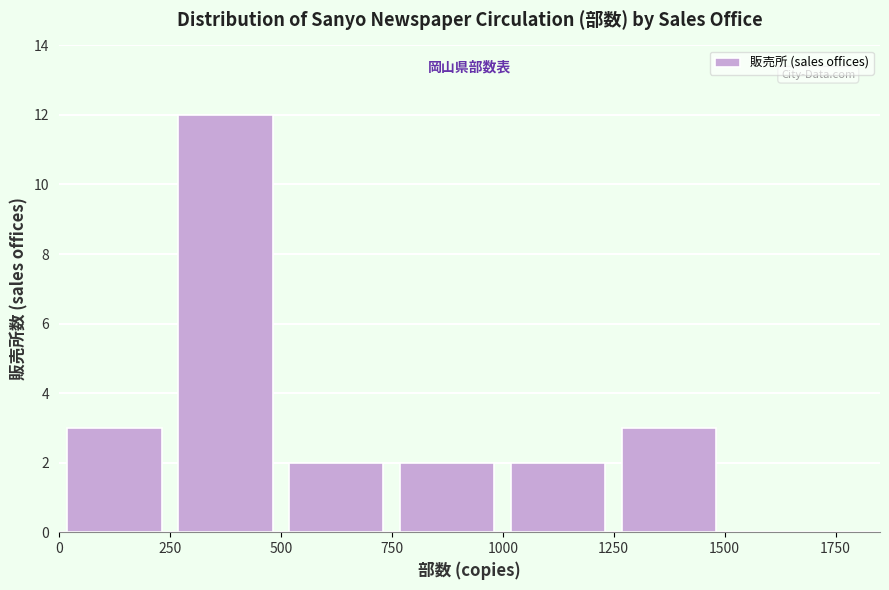

How tall is the bar that spans 500 to 750 on the x-axis? The values are not printed on the chart, so give them approximately, as read against the axis.

2